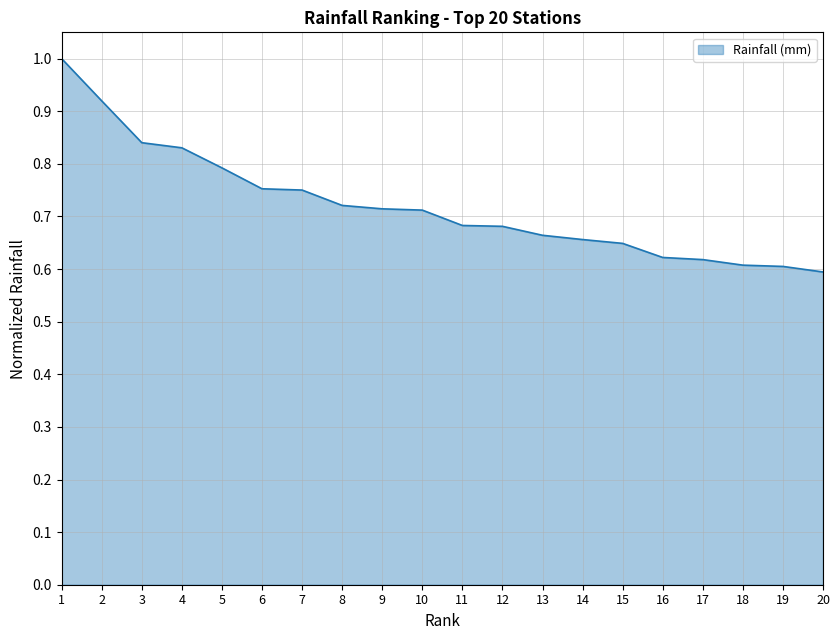

Between 11 and 6, which is larger?

6